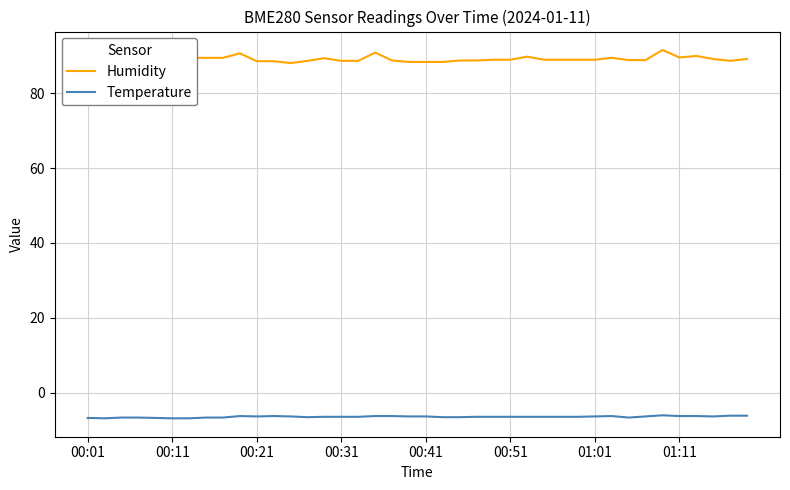

True or false: Humidity and Temperature cross at least once.

False